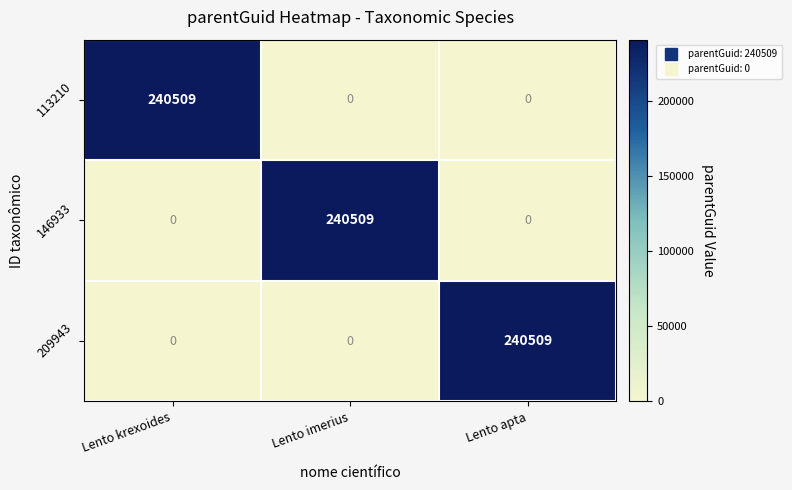

How many 113210 values are between 0 and 240509?

3